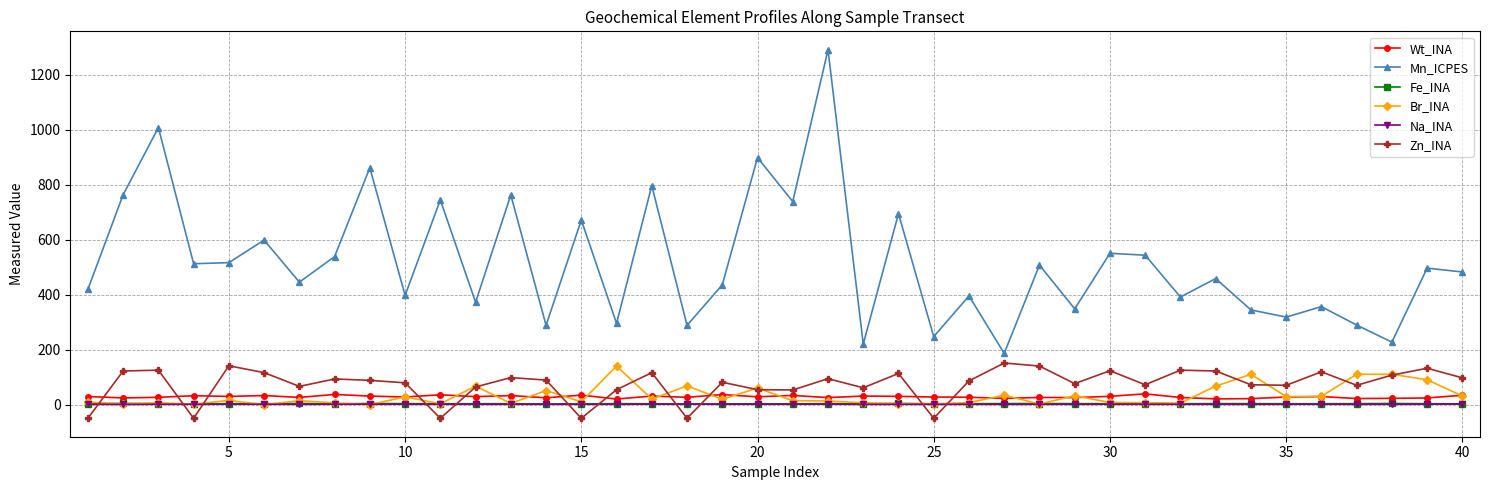

Which series has the largest total across all categories?

Mn_ICPES